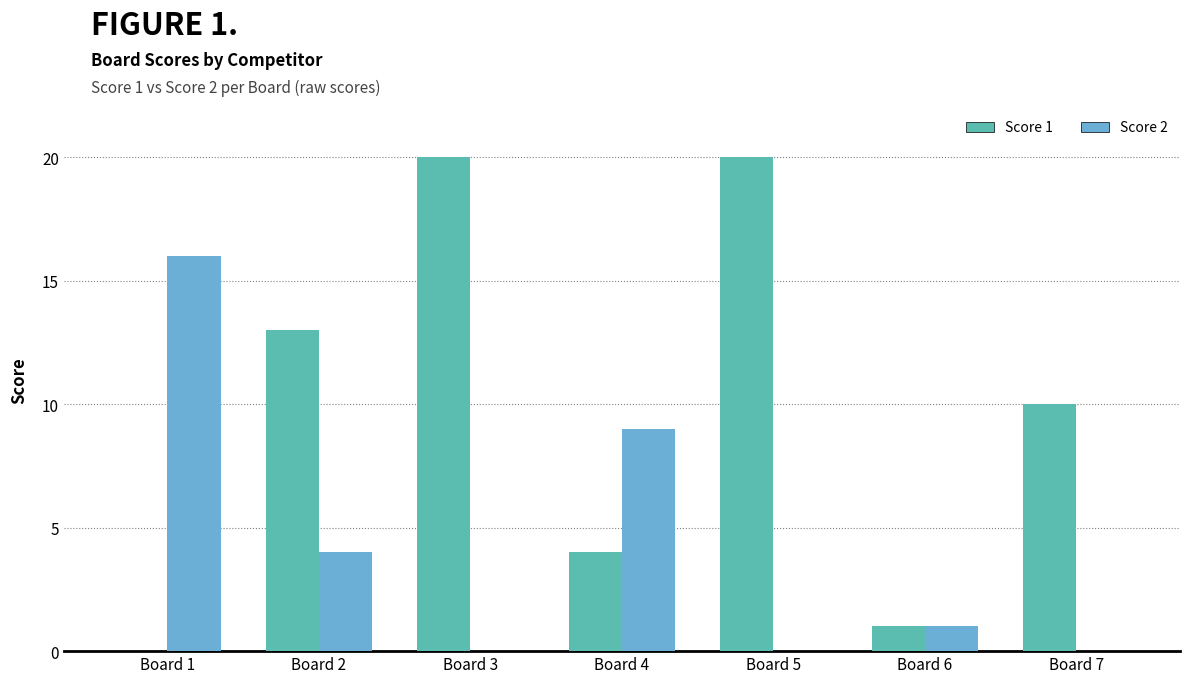

Reading left to right, transcribe all the data shown in this chart.

Score 1: Board 1=0	Board 2=13	Board 3=20	Board 4=4	Board 5=20	Board 6=1	Board 7=10
Score 2: Board 1=16	Board 2=4	Board 3=0	Board 4=9	Board 5=0	Board 6=1	Board 7=0